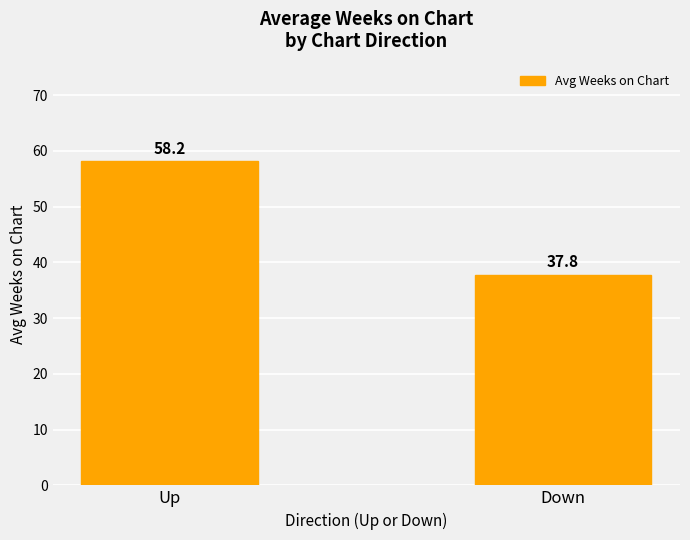

How many values are below 58?

1